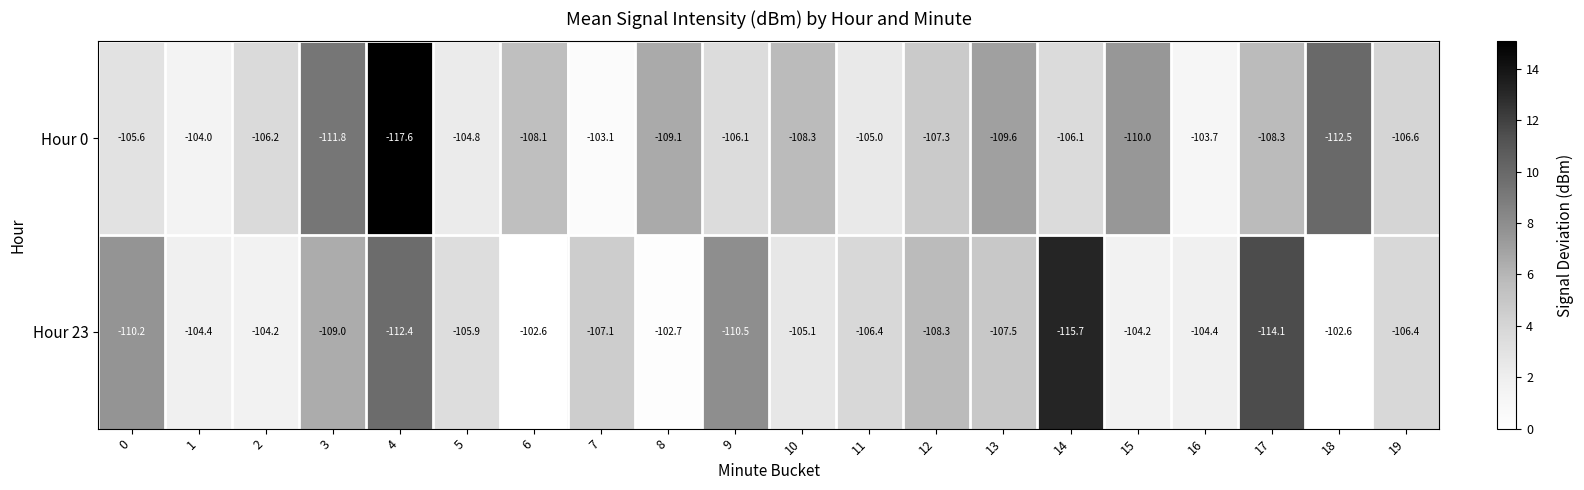

List the series in order of their peak value, highest first.

Hour 23, Hour 0